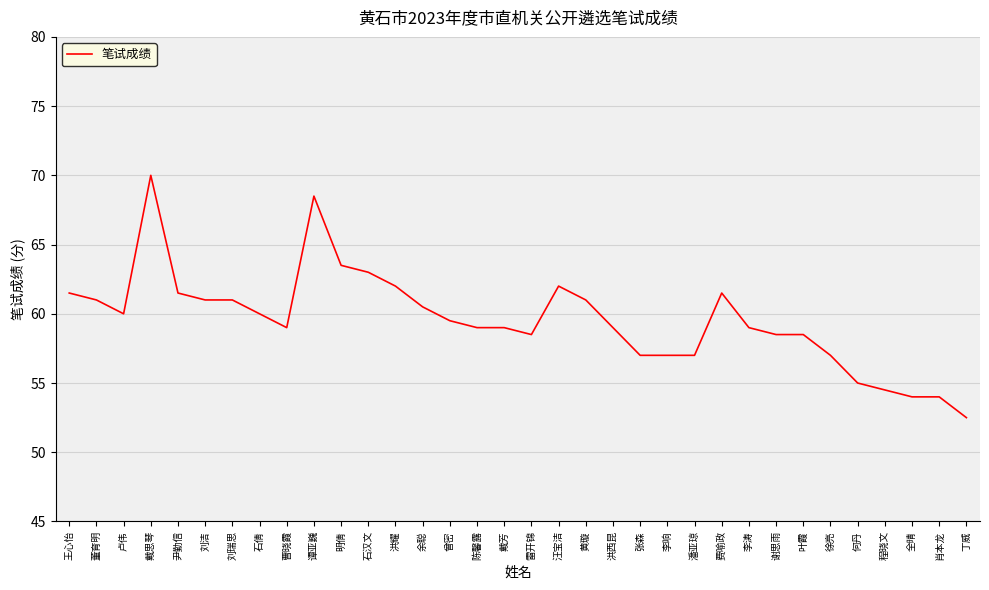

Reading left to right, extract all data points from this chart.

王心怡=61.5	董育明=61.0	卢伟=60.0	戴思琴=70.0	尹勤信=61.5	刘洁=61.0	刘瑞思=61.0	石倩=60.0	曹晓霞=59.0	谭亚巍=68.5	明倩=63.5	石汉文=63.0	洪耀=62.0	余聪=60.5	曾密=59.5	陈馨露=59.0	戴芳=59.0	雷开锦=58.5	汪宝洁=62.0	黄璇=61.0	洪西昆=59.0	张森=57.0	李响=57.0	潘亚琼=57.0	费喻政=61.5	李涛=59.0	谢思雨=58.5	叶霞=58.5	徐亮=57.0	何丹=55.0	程晓文=54.5	全晴=54.0	肖本龙=54.0	丁威=52.5